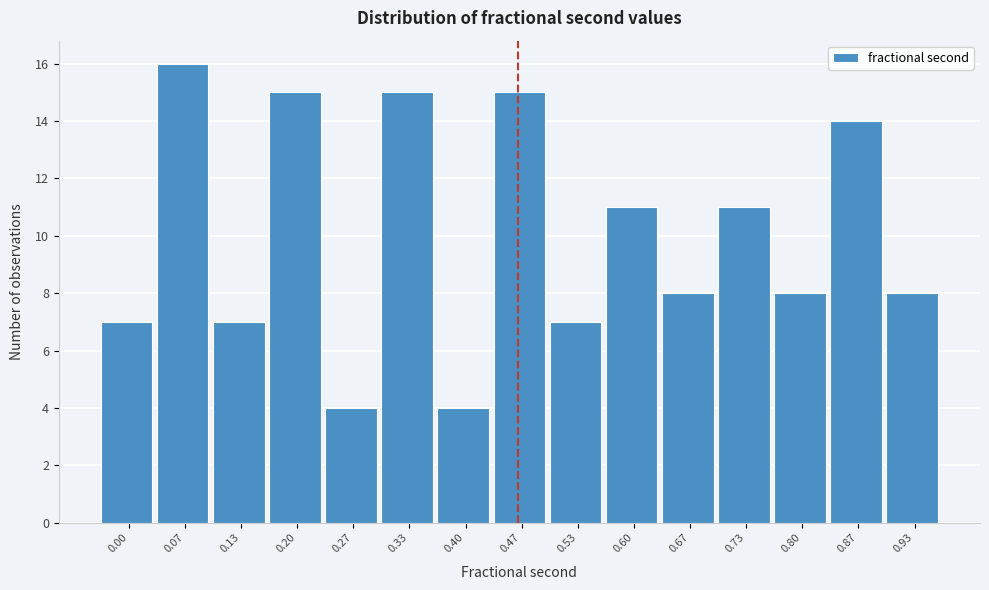

Reading right to left, list all the values displayed in this chart.

8	14	8	11	8	11	7	15	4	15	4	15	7	16	7